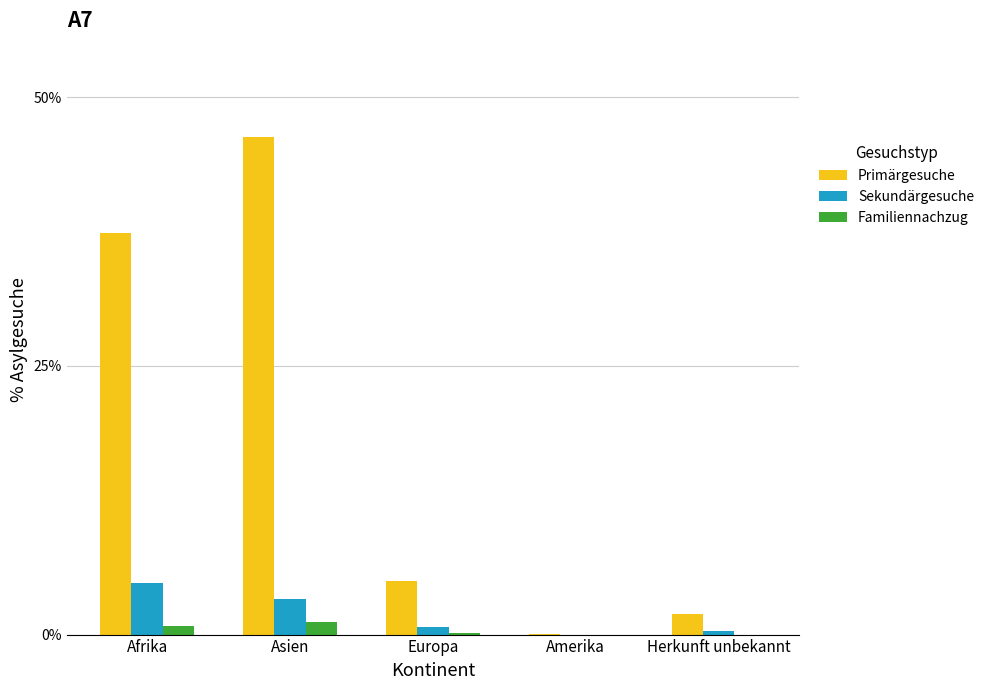

How many Familiennachzug values are between 0 and 1?

4